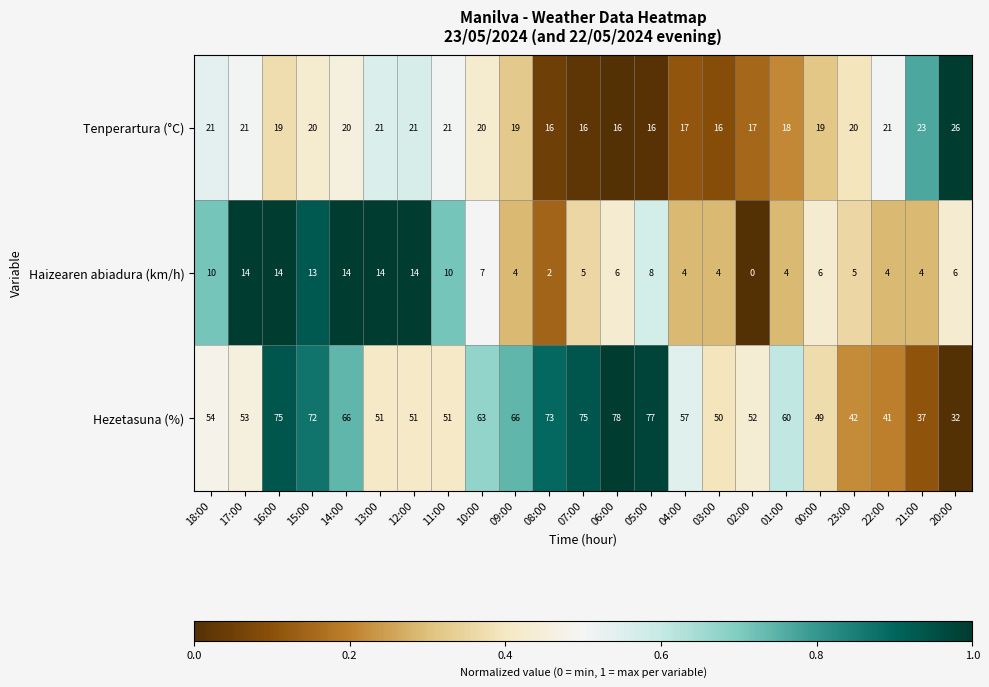

What is the sum of the Tenperartura (°C) values at 04:00 and 22:00?

38